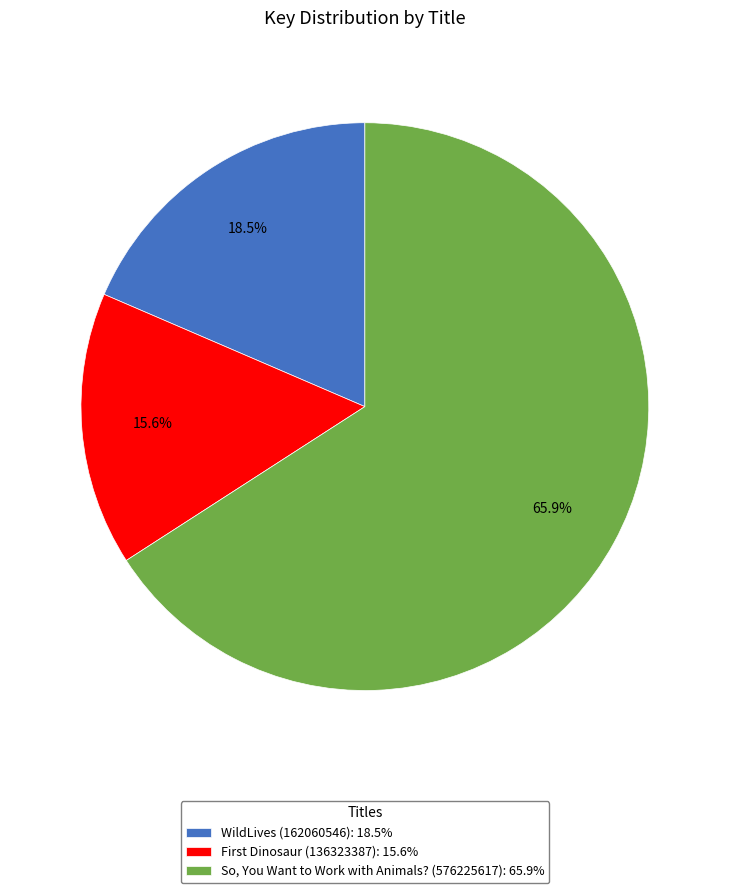

To the nearest percent, what is the difference between the WildLives (162060546) and So, You Want to Work with Animals? (576225617) slice percentages?

47%